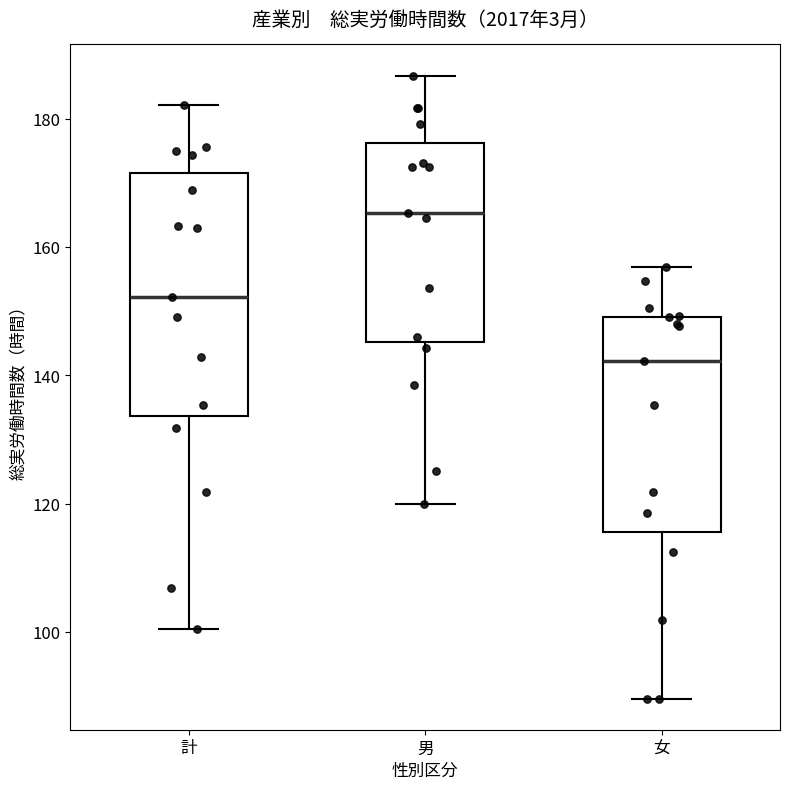

Reading left to right, transcribe this box plot: for each box, give where its median line is, the range the box spans, and where its two whiskers end, as read against the y-axis. The values are not printed on the chart, so give them approximately, as read against the axis.

計: median 152, box 134 to 172, whiskers 100 to 182
男: median 166, box 146 to 176, whiskers 120 to 186
女: median 142, box 116 to 150, whiskers 90 to 156